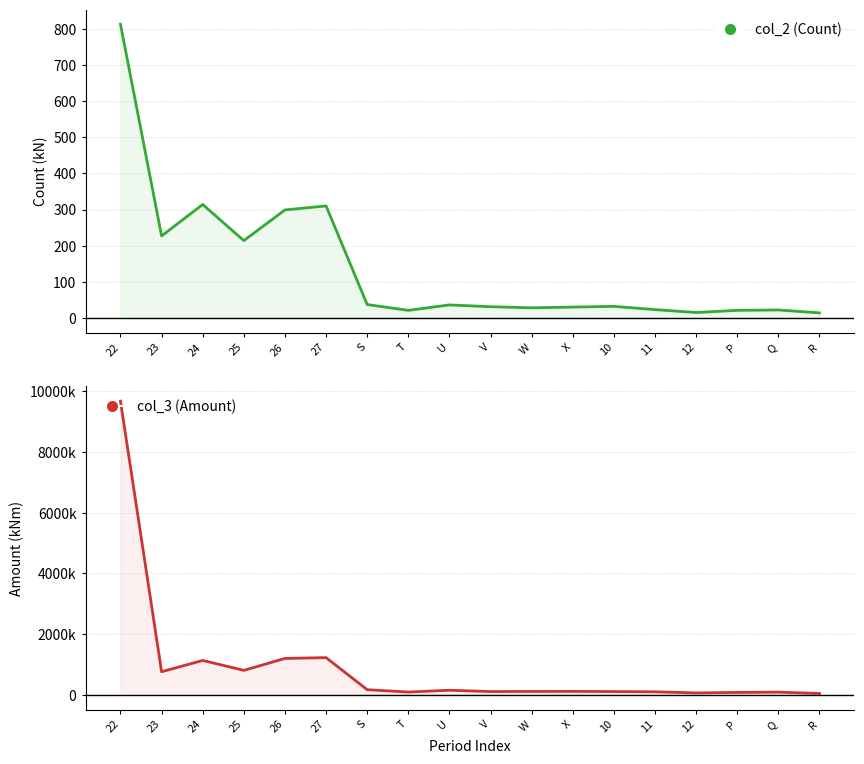

How many values in the col_3 (Amount) series are below 113100?

9